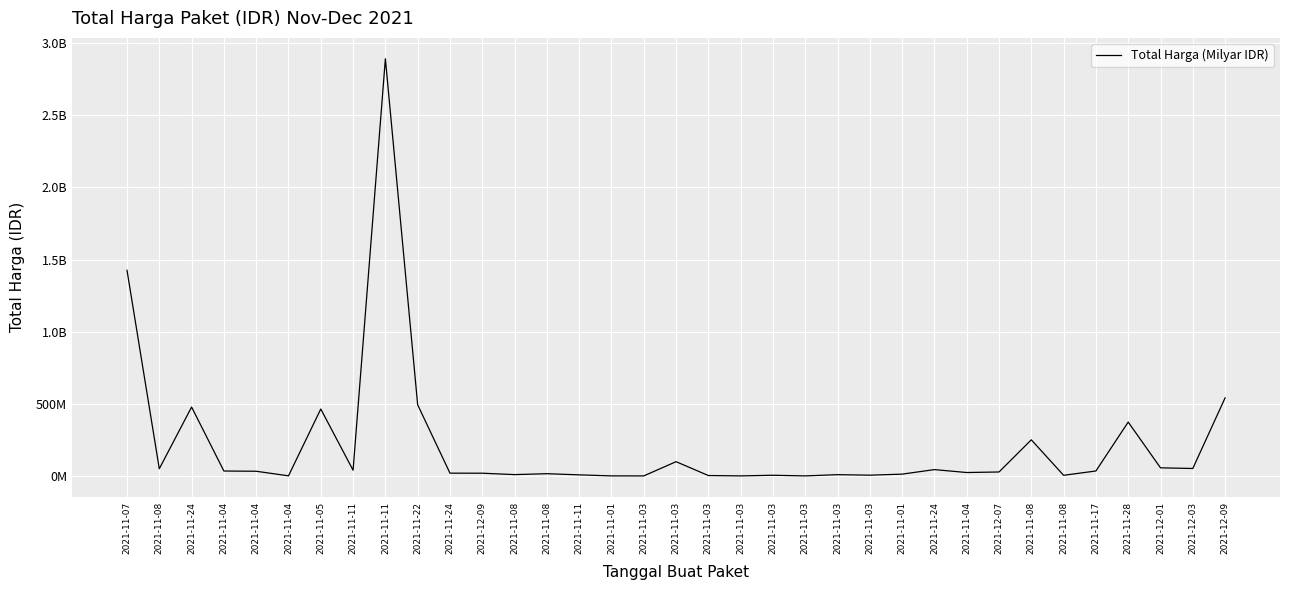

Is this an area chart (filled region under the line)?

No